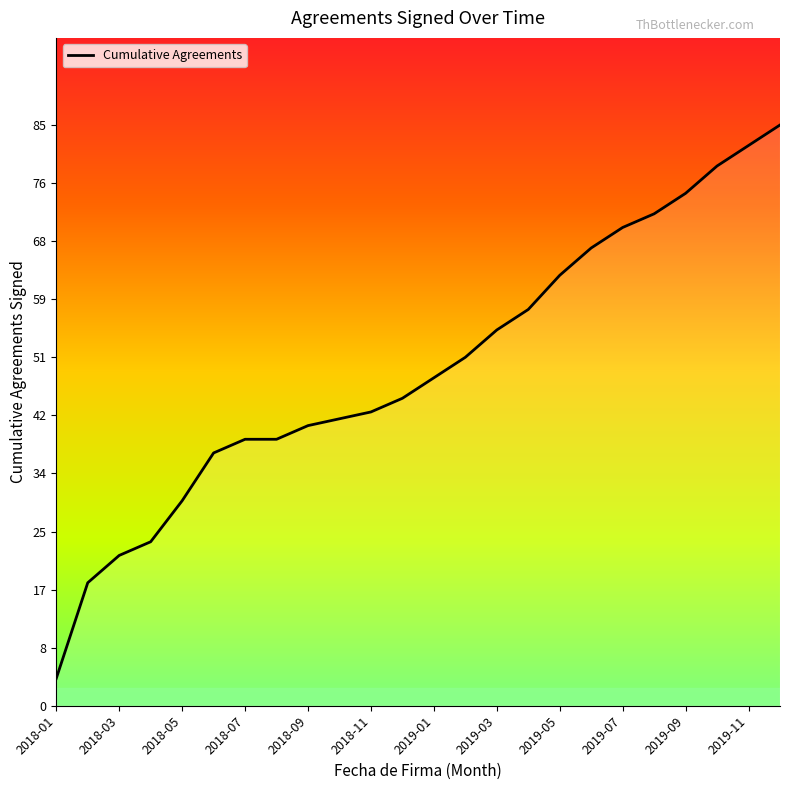

What is the minimum value shown in the chart?

4